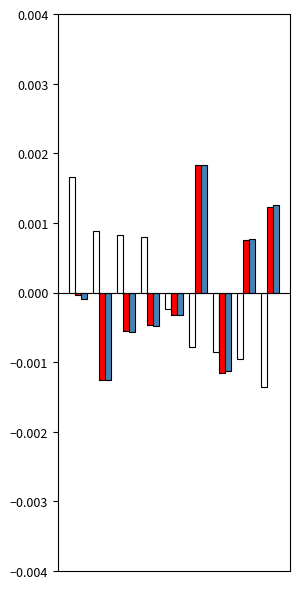

Are the bars horizontal?

No